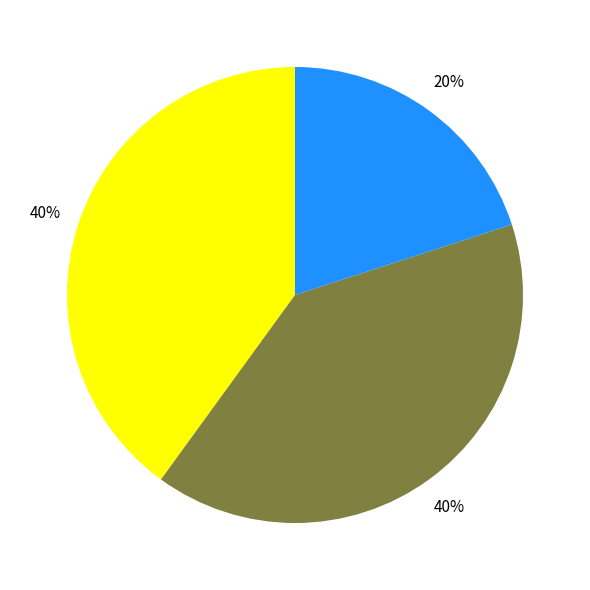

To the nearest percent, what is the average slice percentage?

33%